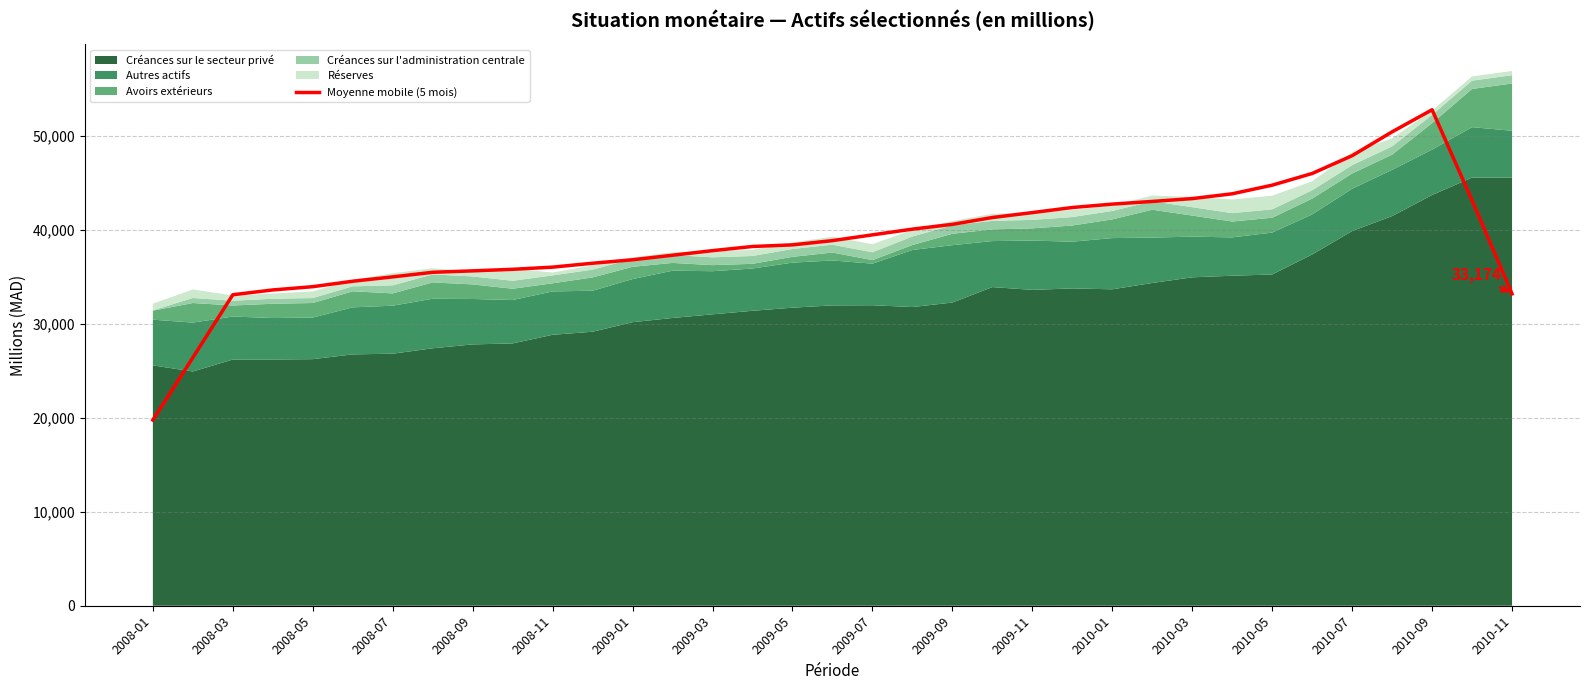

What is the minimum value for Moyenne mobile (5 mois)?

19754.4